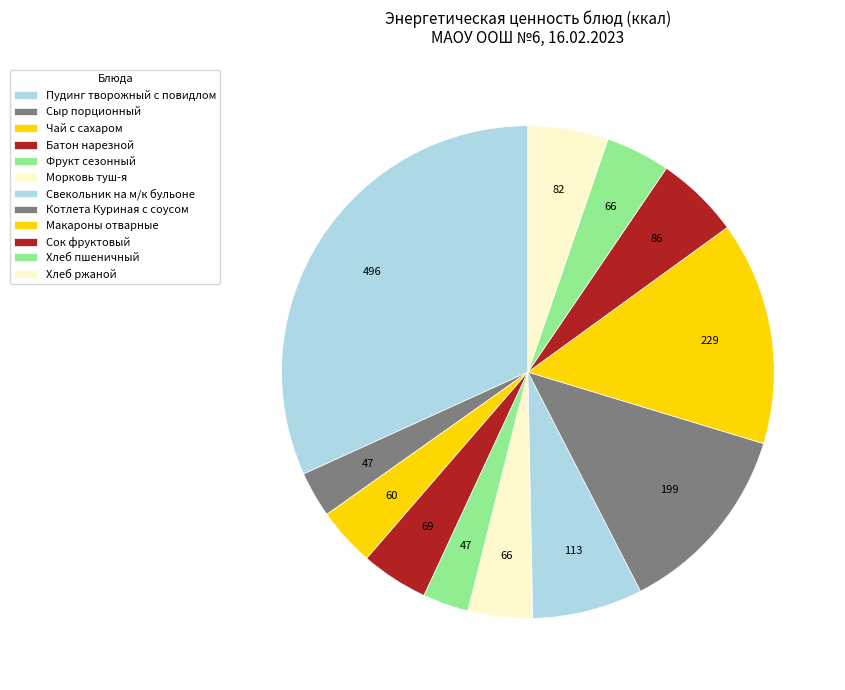

How many slices are in this pie chart?

12